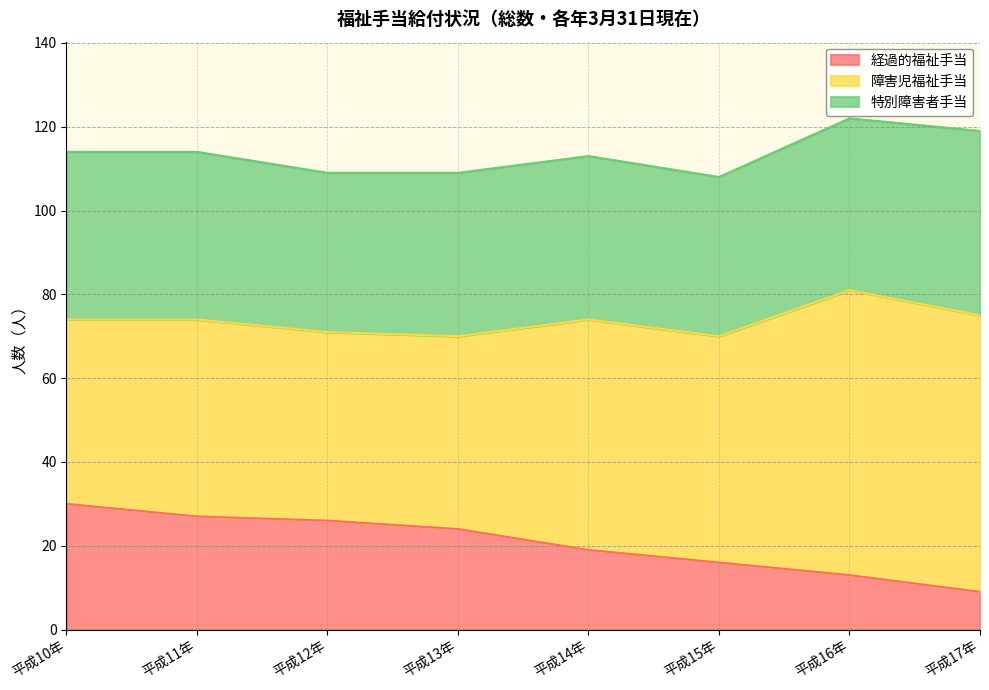

List the labels in order of 特別障害者手当 value, largest first.

平成17年, 平成16年, 平成10年, 平成11年, 平成13年, 平成14年, 平成12年, 平成15年